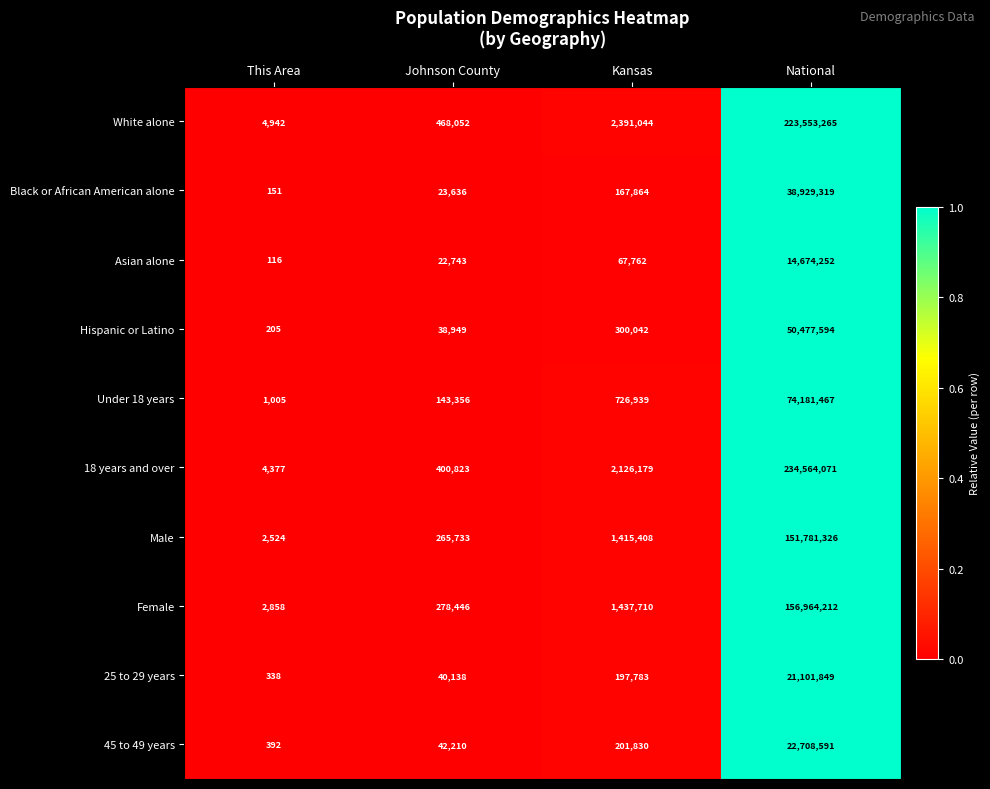

Which label corresponds to the largest value in the chart?

National